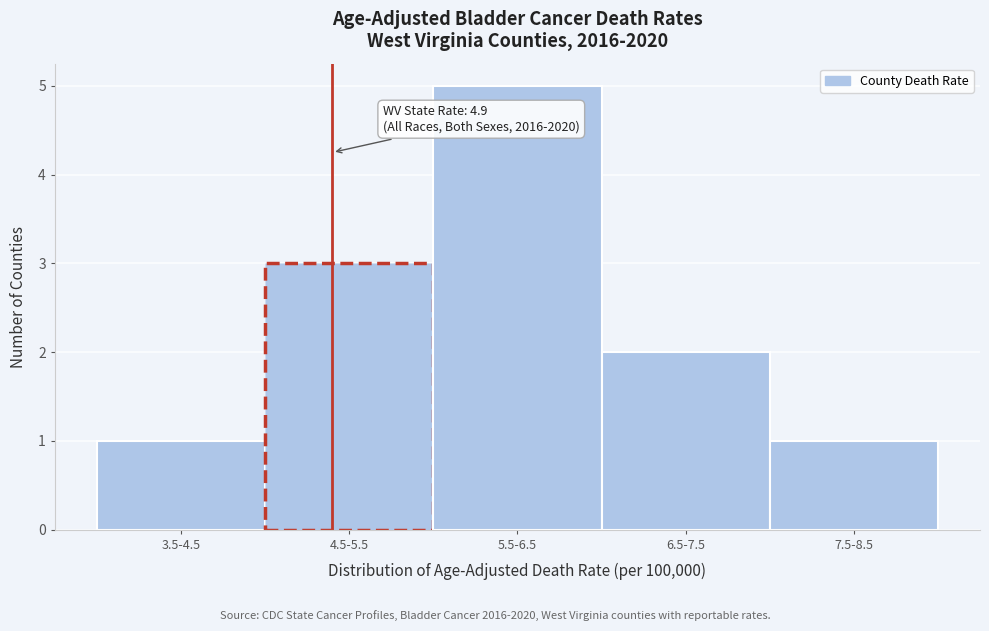

Reading left to right, transcribe all the data shown in this chart.

3.5-4.5=1	4.5-5.5=3	5.5-6.5=5	6.5-7.5=2	7.5-8.5=1